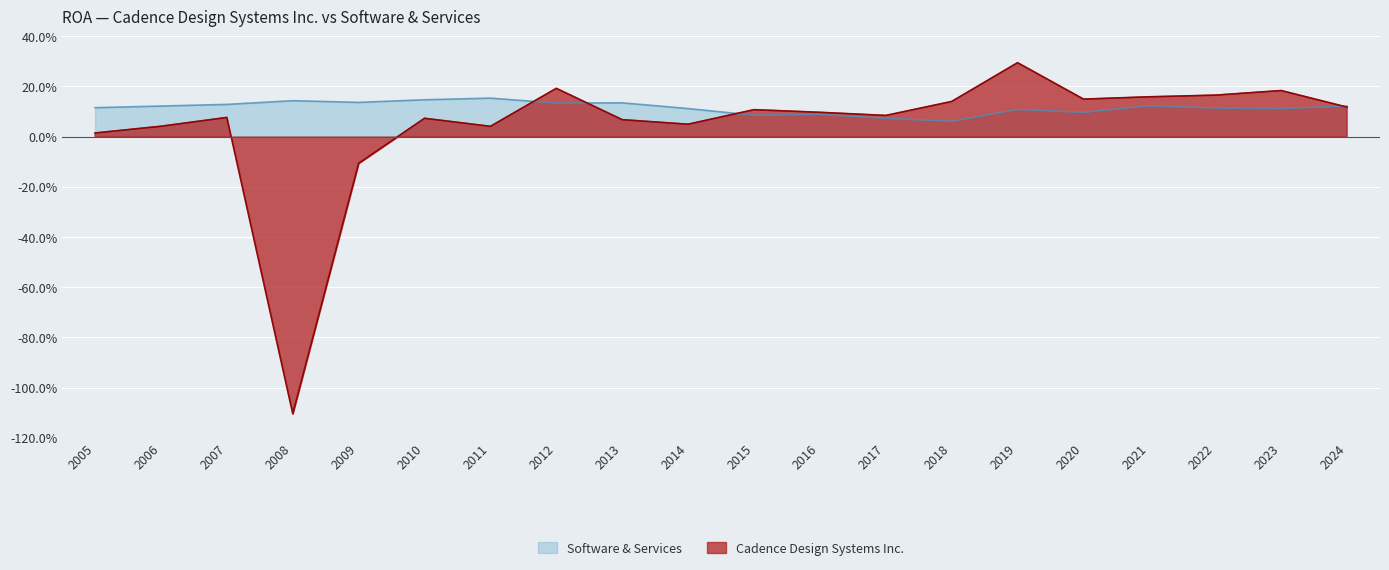

What is the value of the Cadence Design Systems Inc. point at the 5th from the left?

-0.1